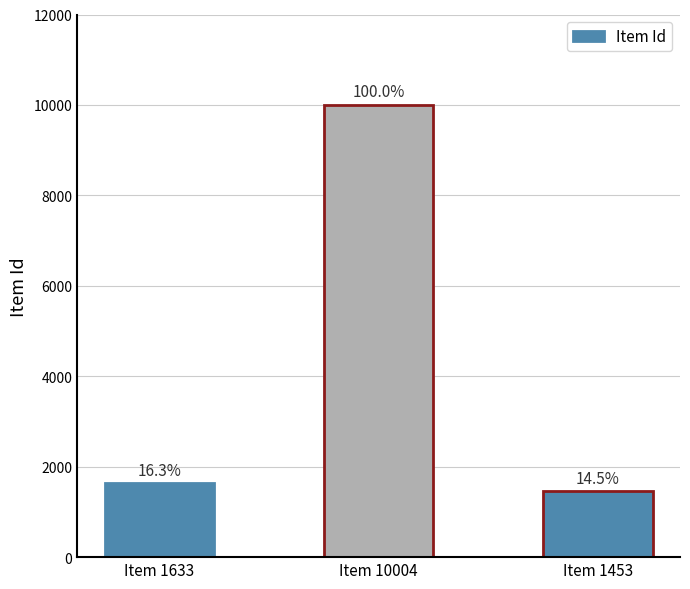

What is the difference between the values at Item 1633 and Item 1453?

180